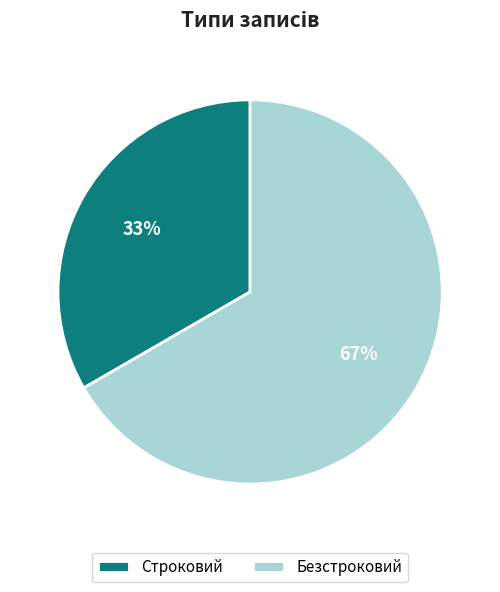

To the nearest percent, what is the combined percentage of Безстроковий and Строковий?

100%